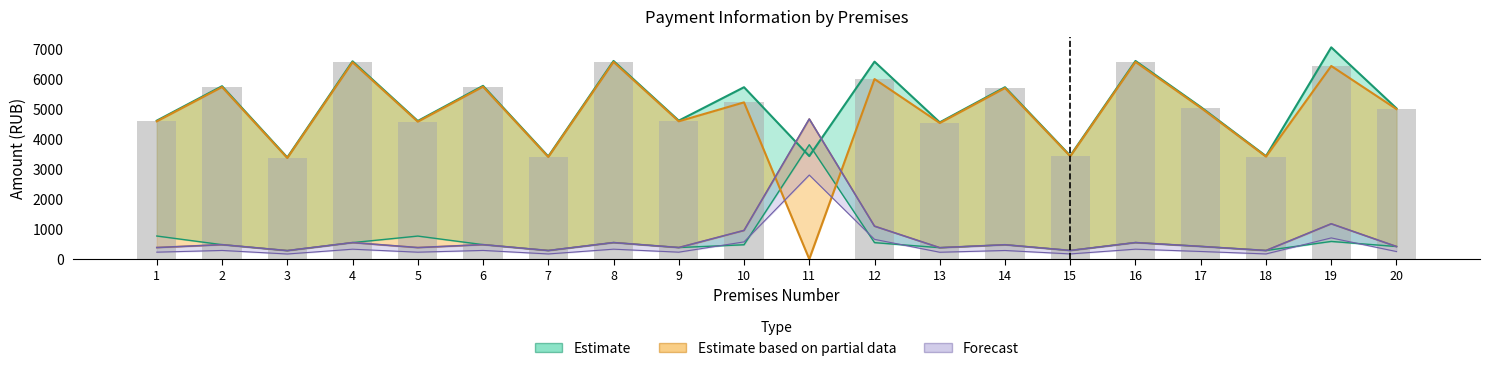

What is the spread (max minus min) of values at 6?

5303.0